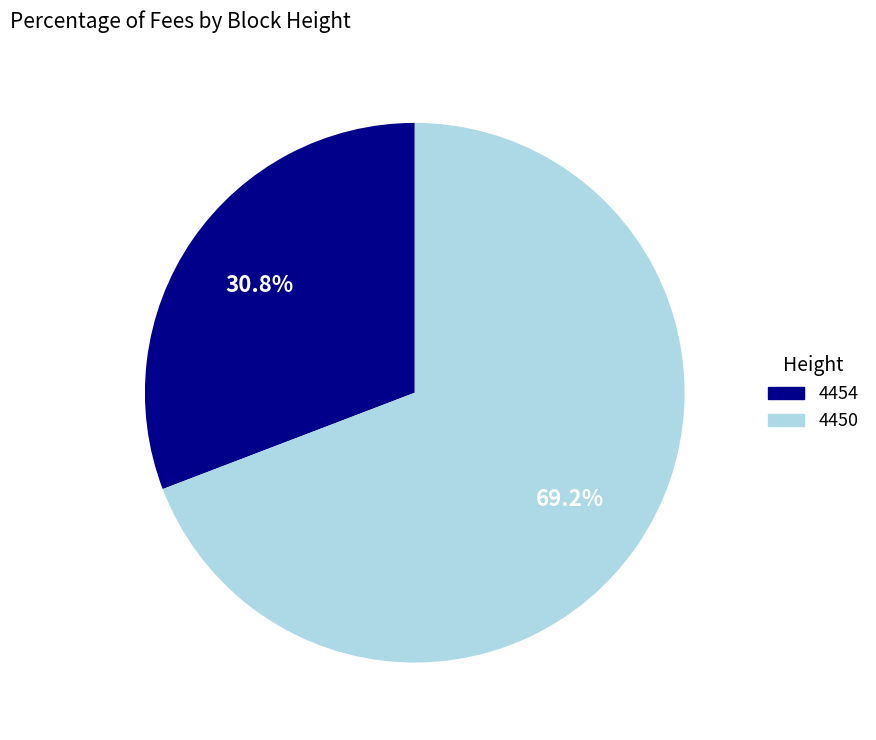

Rank the categories by value from highest to lowest.

4450, 4454